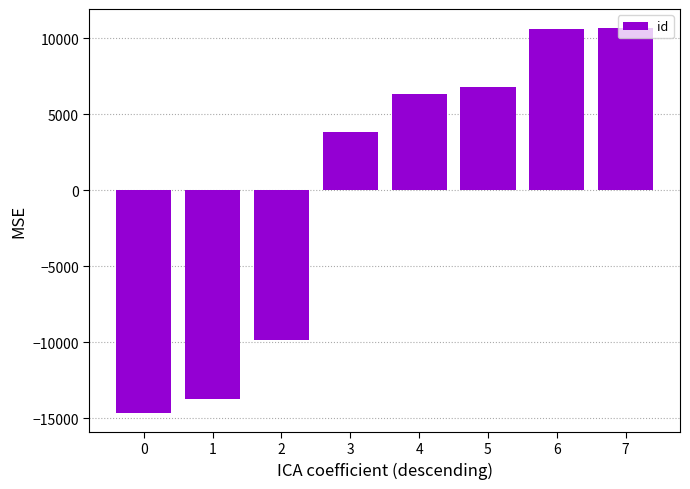

What is the value of the 4th bar from the left?

3834